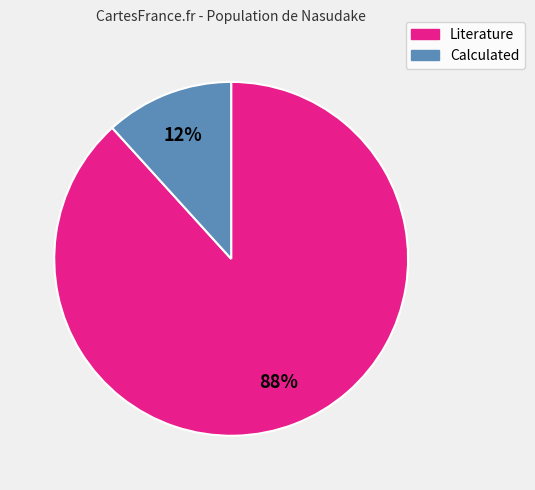

Which slice is the largest?

Literature